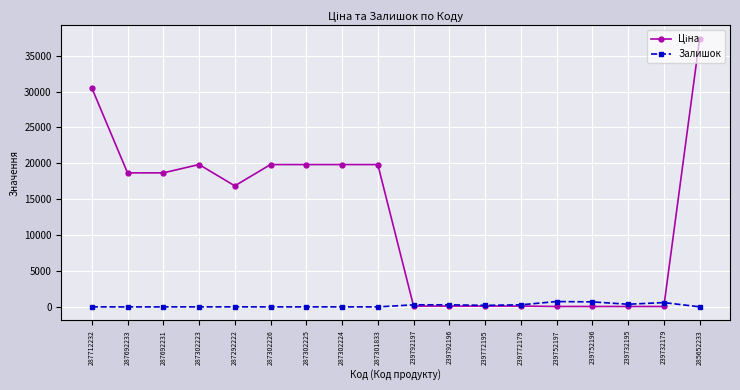

At which category does the chart reach its peak across all series?

285652233